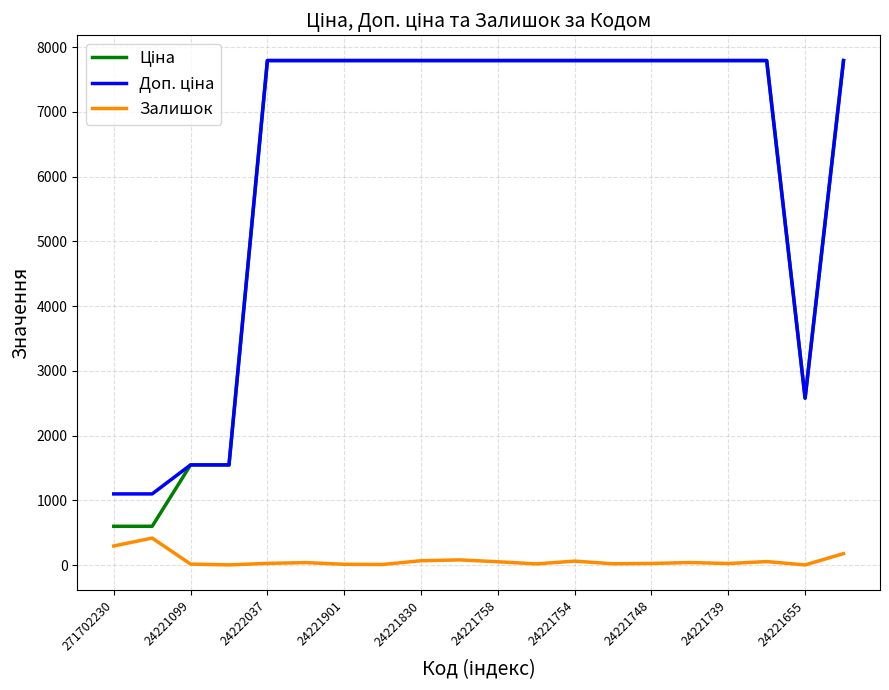

What is the highest value of the Залишок series?

418.0